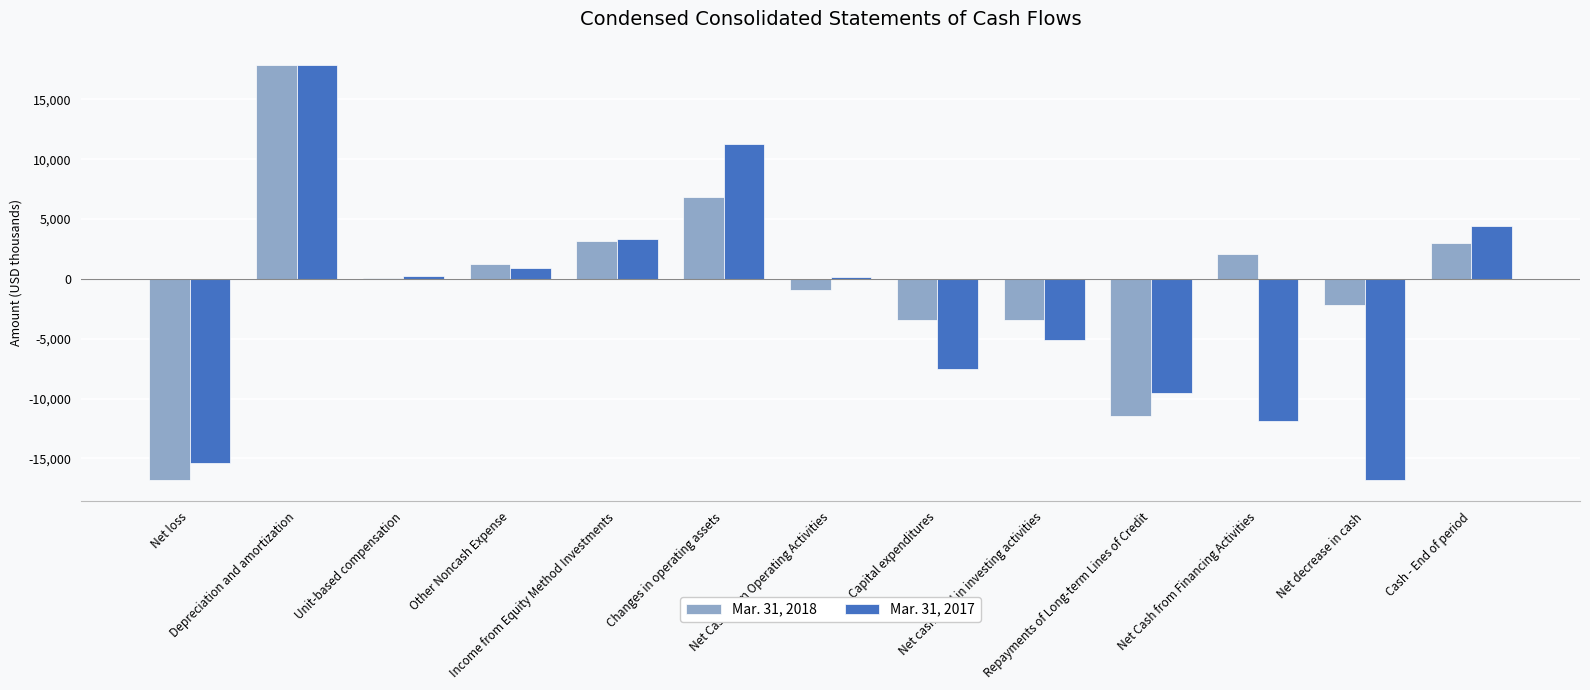

At which label is Mar. 31, 2018 closest to 509?

Unit-based compensation